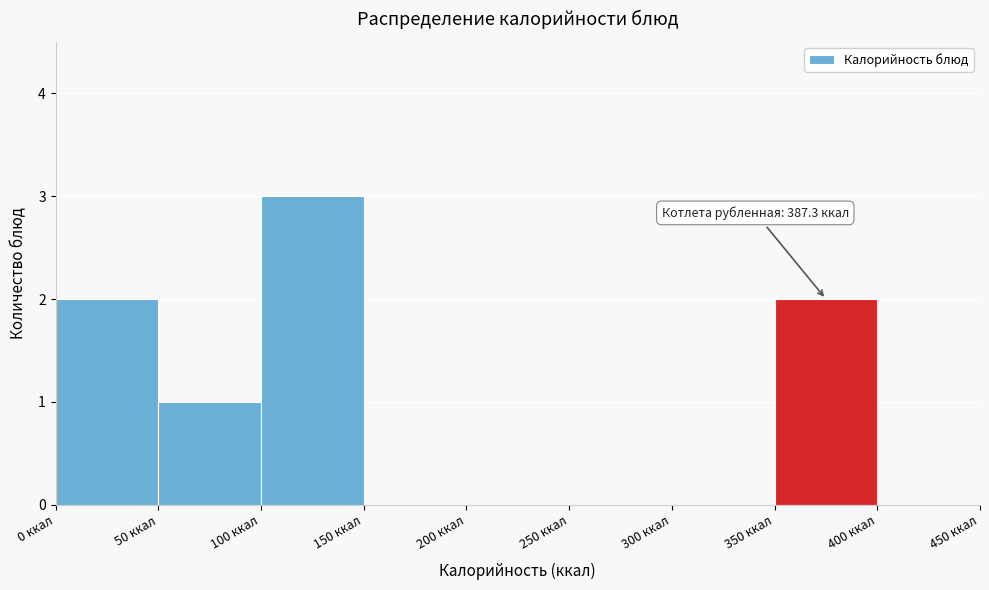

Over which range of the x-axis is the bar tallest?

100 to 150